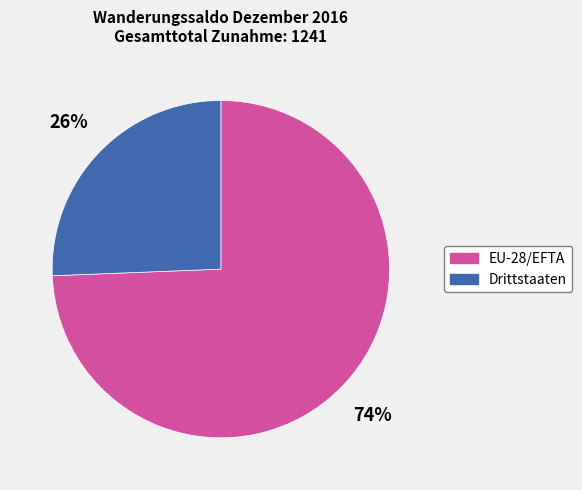

How many slices are in this pie chart?

2